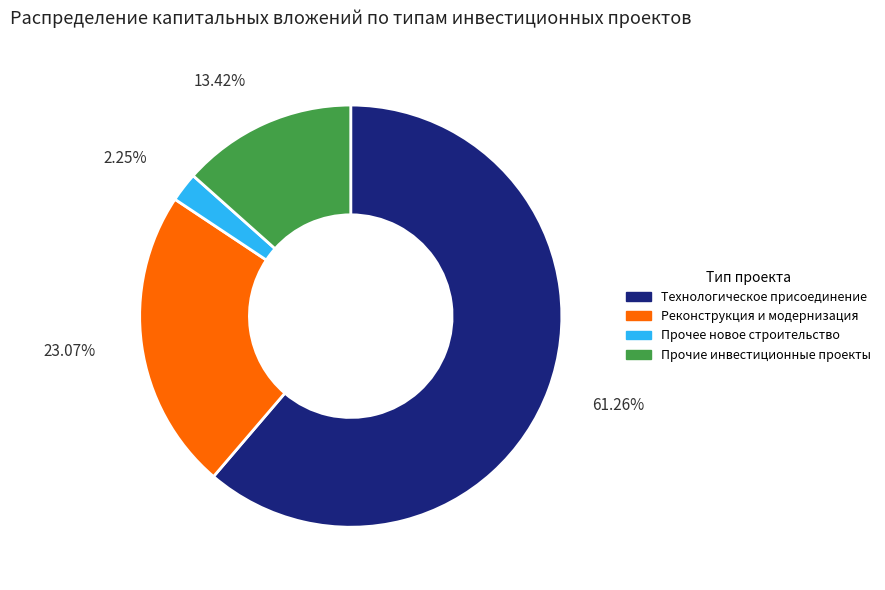

Which slice is the smallest?

Прочее новое строительство